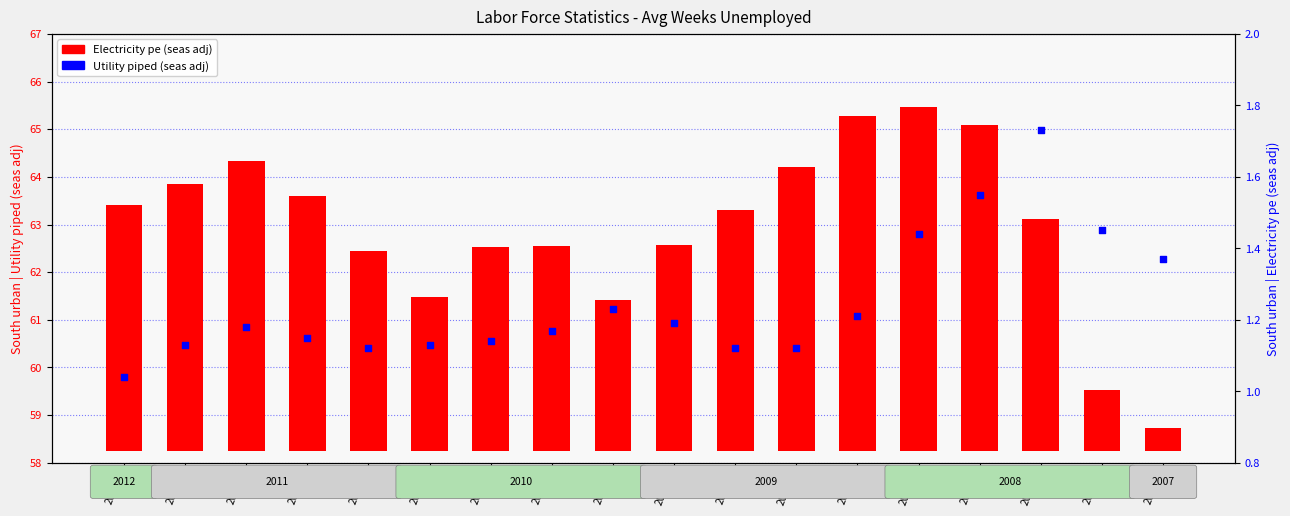

Which series has the widest spread of Y values?

Electricity pe (seas adj)